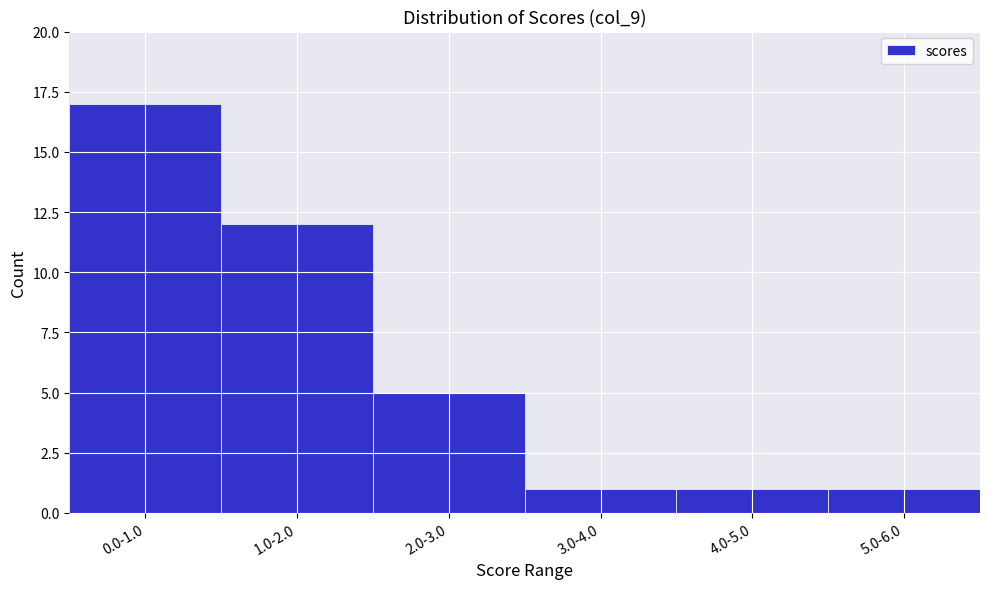

Reading left to right, list all the values displayed in this chart.

17	12	5	1	1	1